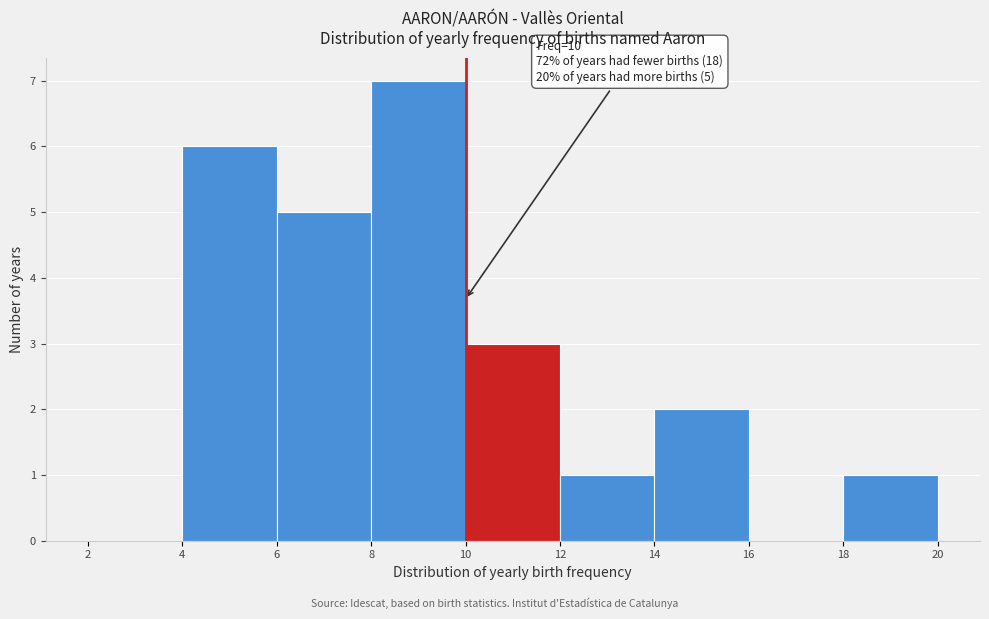

Which range on the x-axis has the tallest bar?

8 to 10